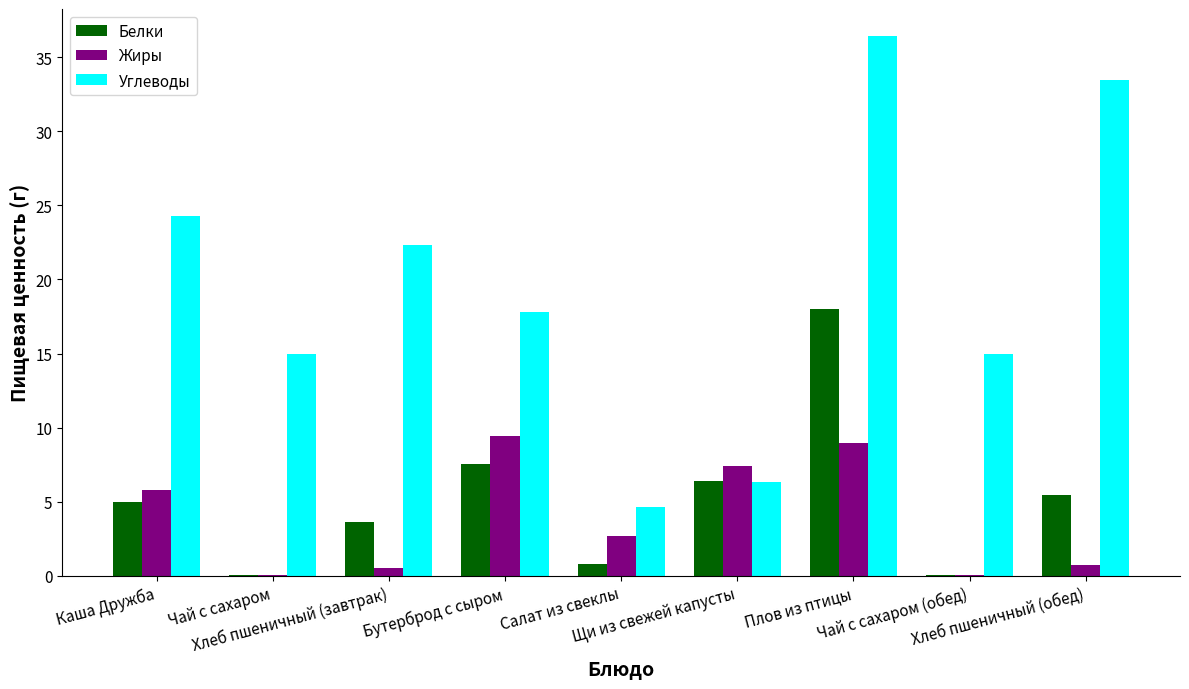

Between Каша Дружба and Чай с сахаром (обед), which series saw the biggest shift?

Углеводы